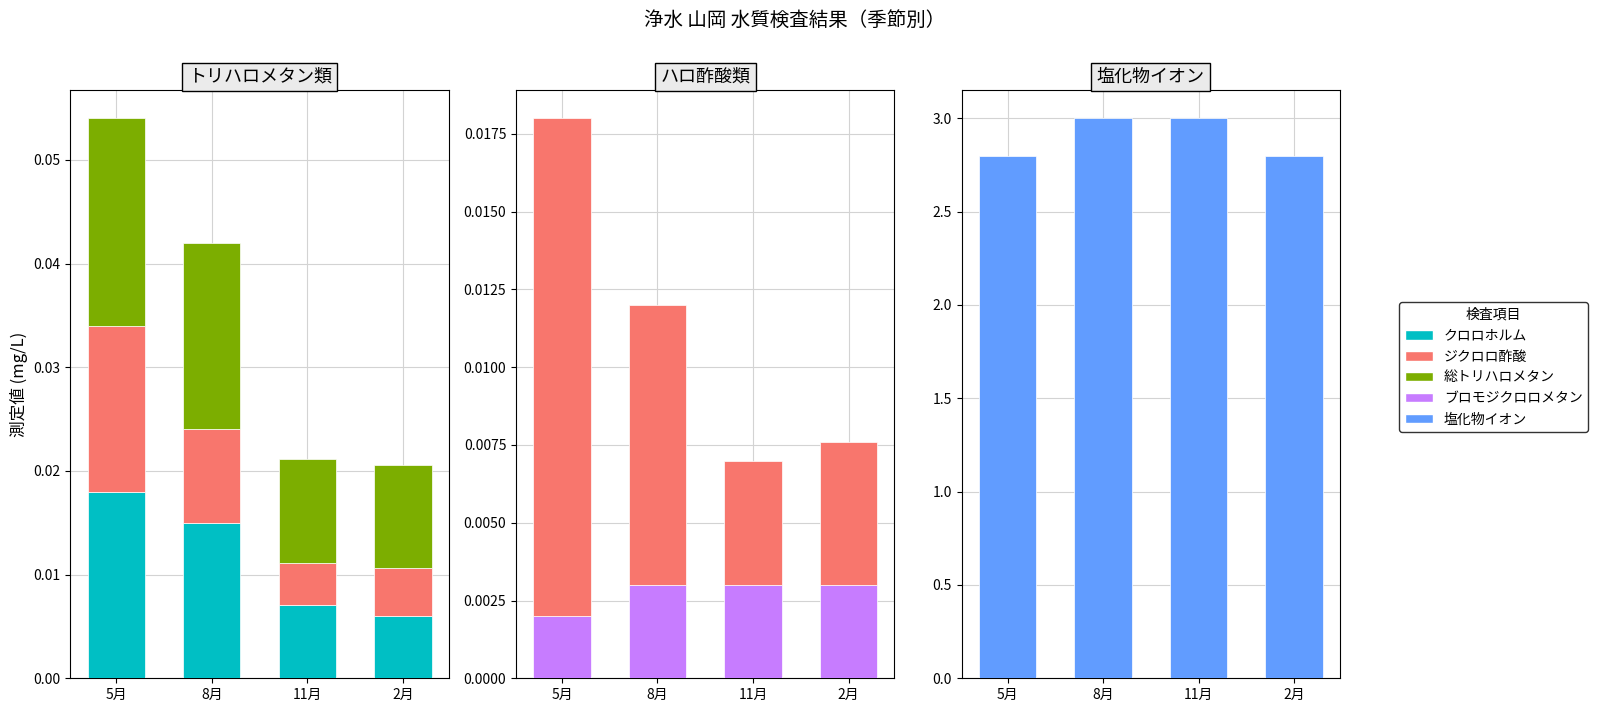

What are all the series names shown in the legend?

クロロホルム, ジクロロ酢酸, 総トリハロメタン, ブロモジクロロメタン, 塩化物イオン